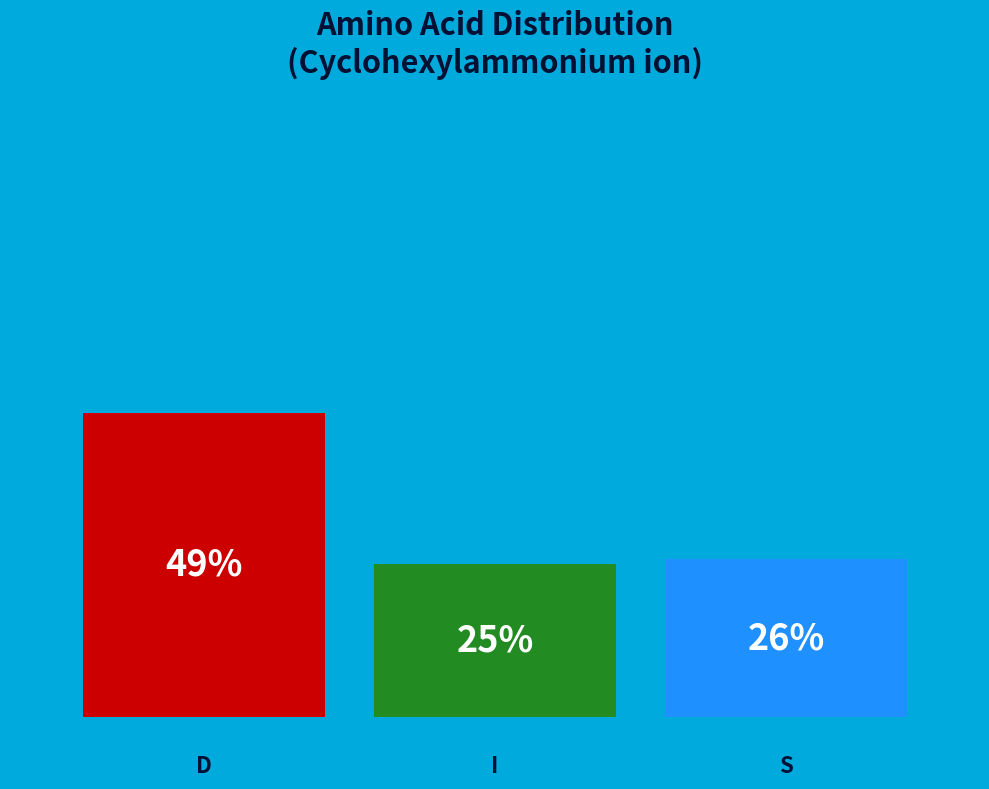

How many bars are there in each group?

3